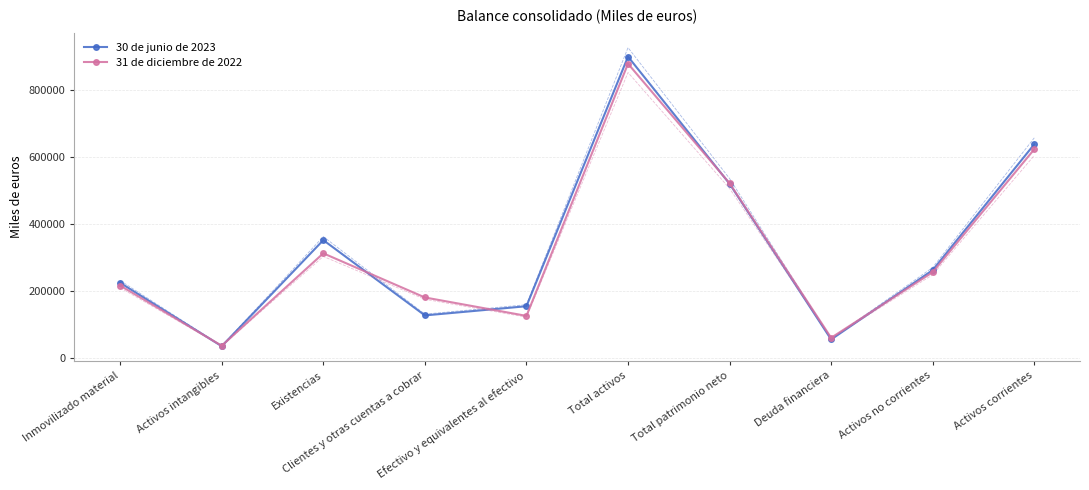

Where is 30 de junio de 2023 nearest to the value 467040?

Total patrimonio neto